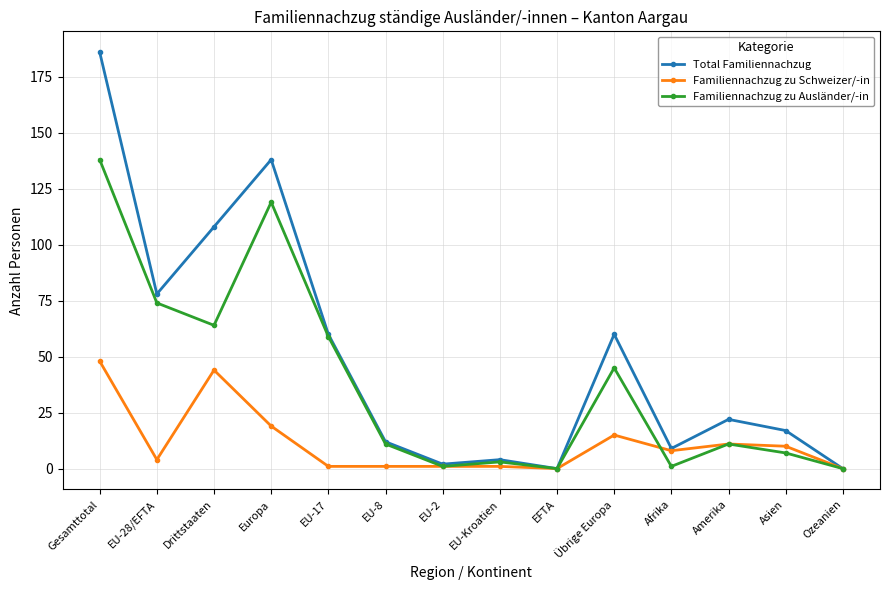

How many series are shown in this chart?

3